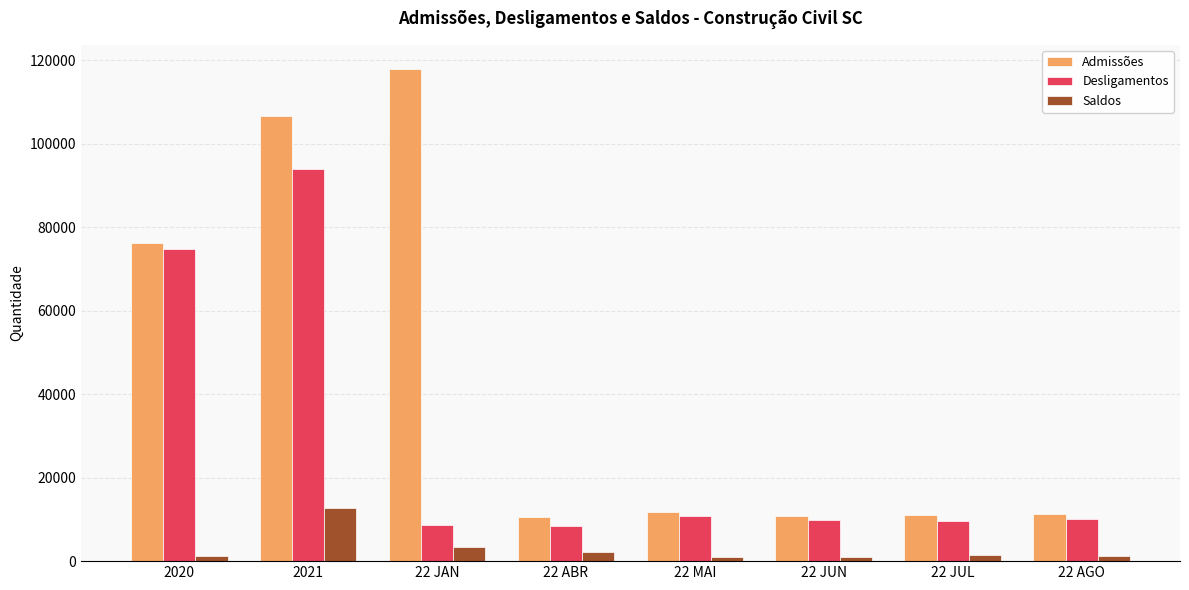

Which series has the widest spread of values?

Admissões